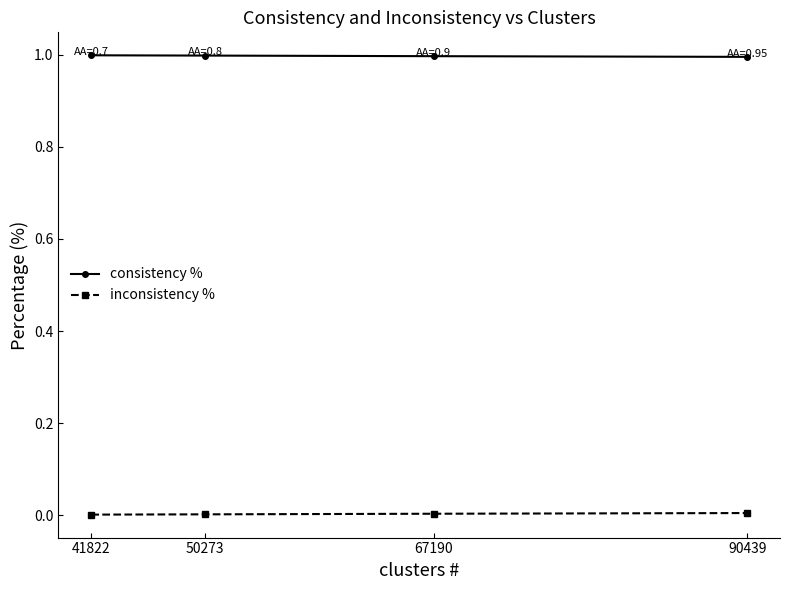

Which series has the largest total across all categories?

consistency %